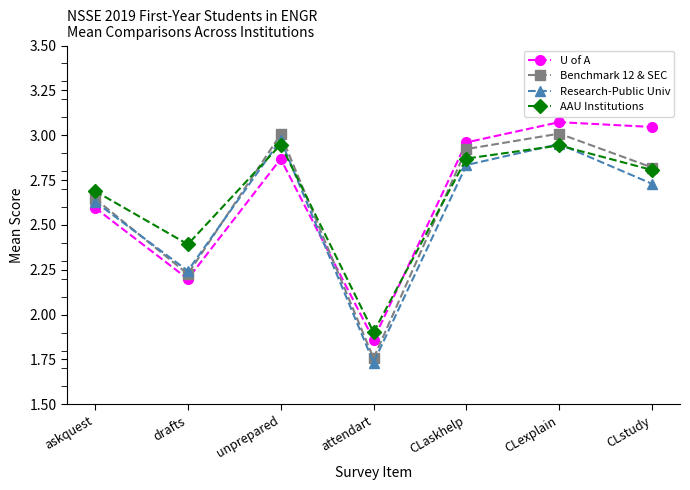

How many lines are shown in the chart?

4